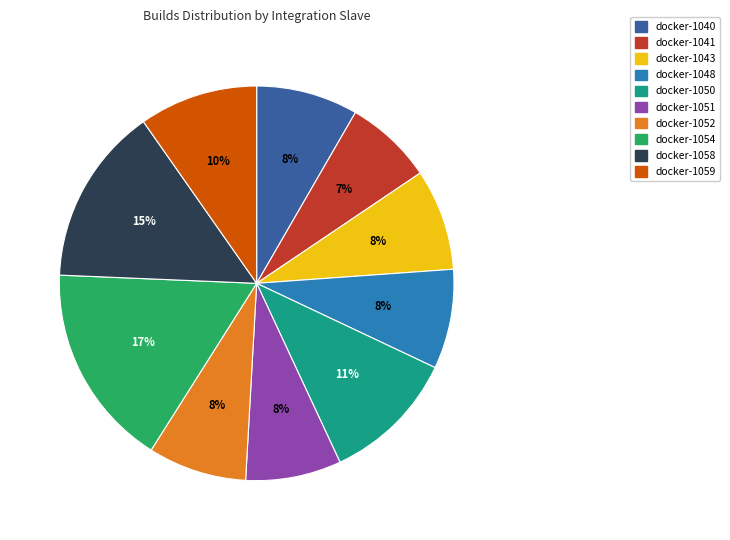

To the nearest percent, what portion does docker-1054 represent?

17%